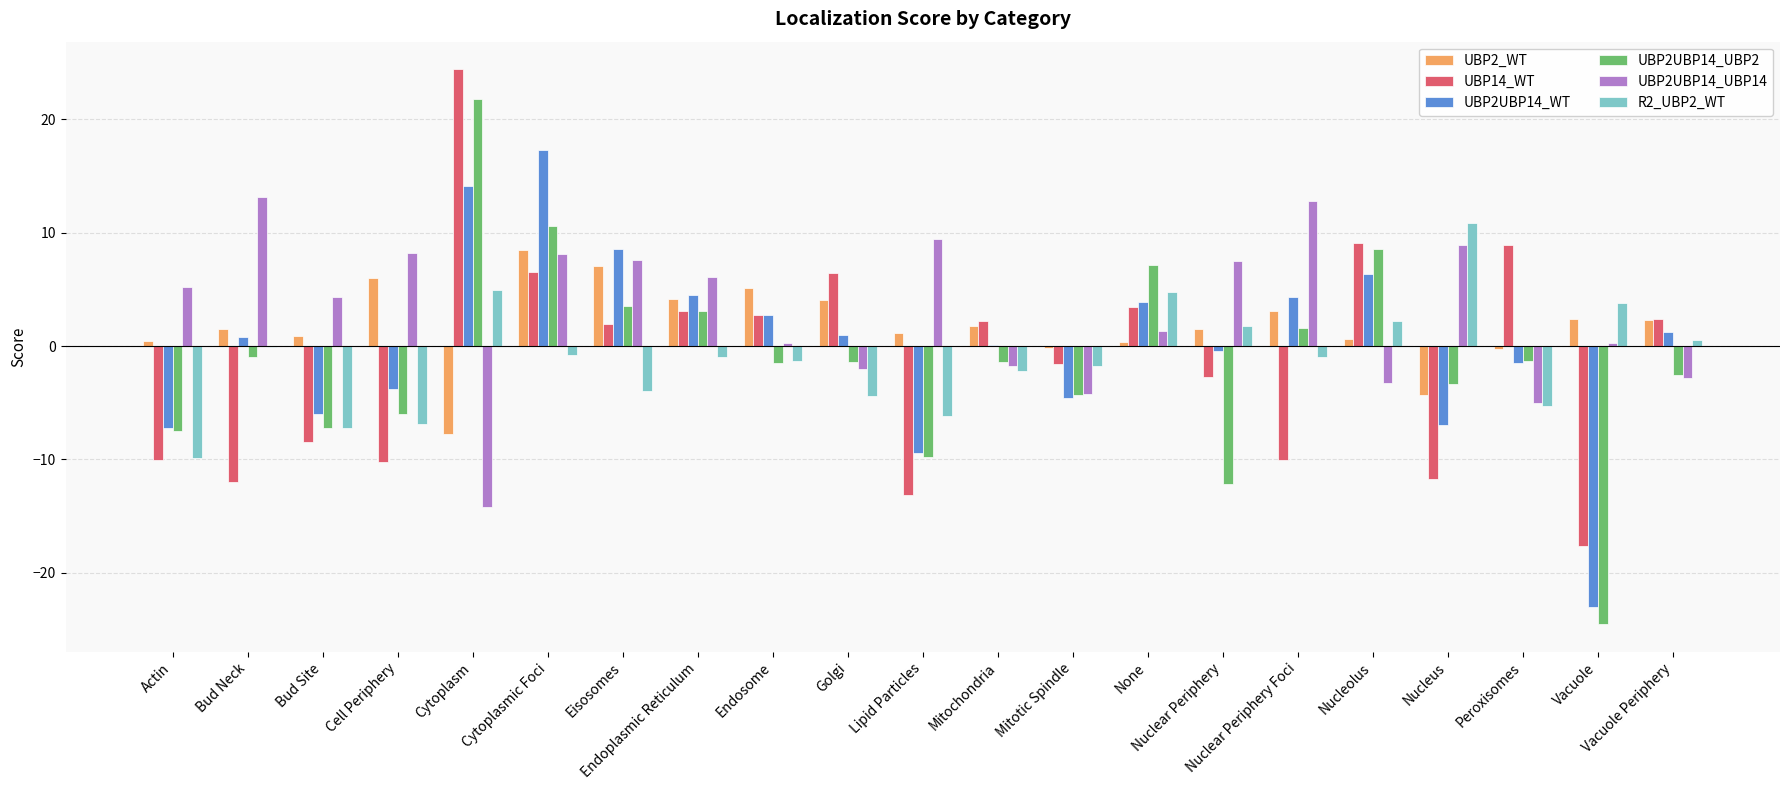

What is the maximum value shown in the chart?

24.4